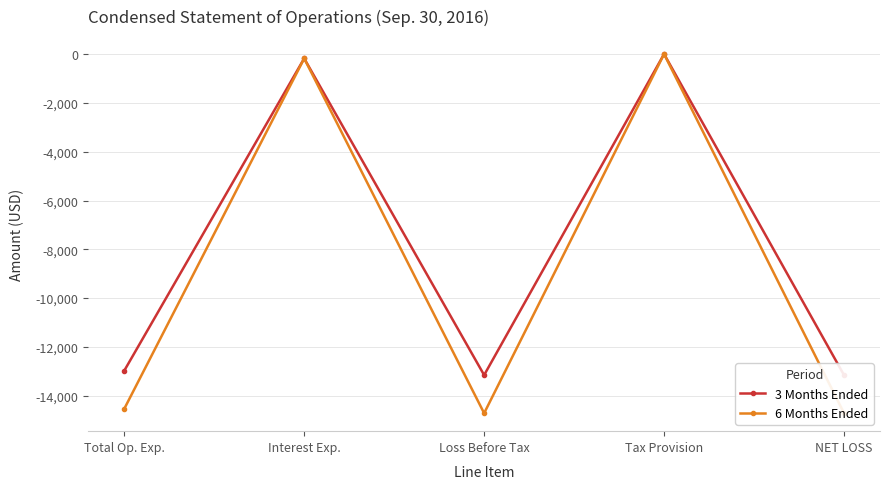

What is the approximate value of 6 Months Ended at Loss Before Tax?

-14715